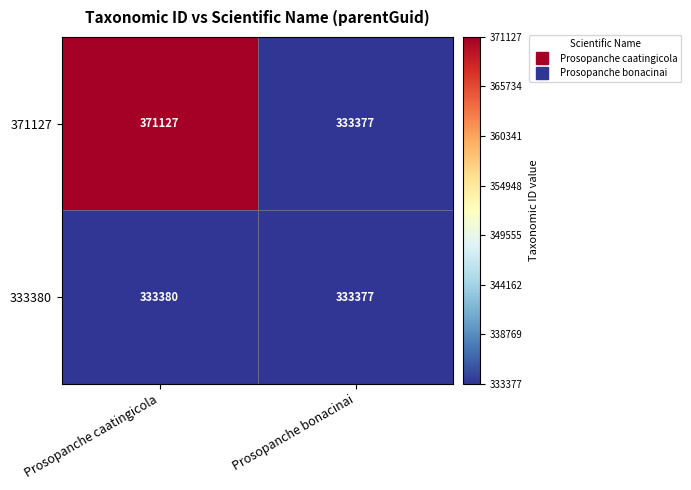

List the series in order of their overall mean, lowest first.

333380, 371127